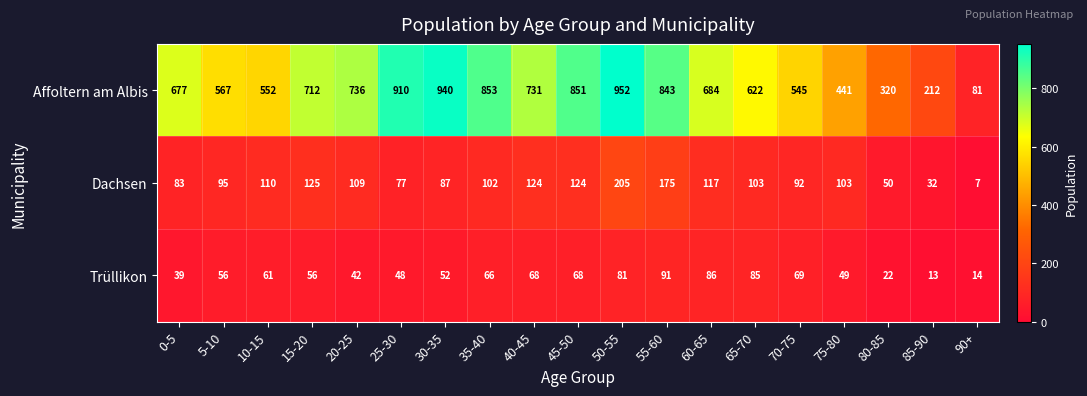

What is the sum of all Affoltern am Albis values?

12229